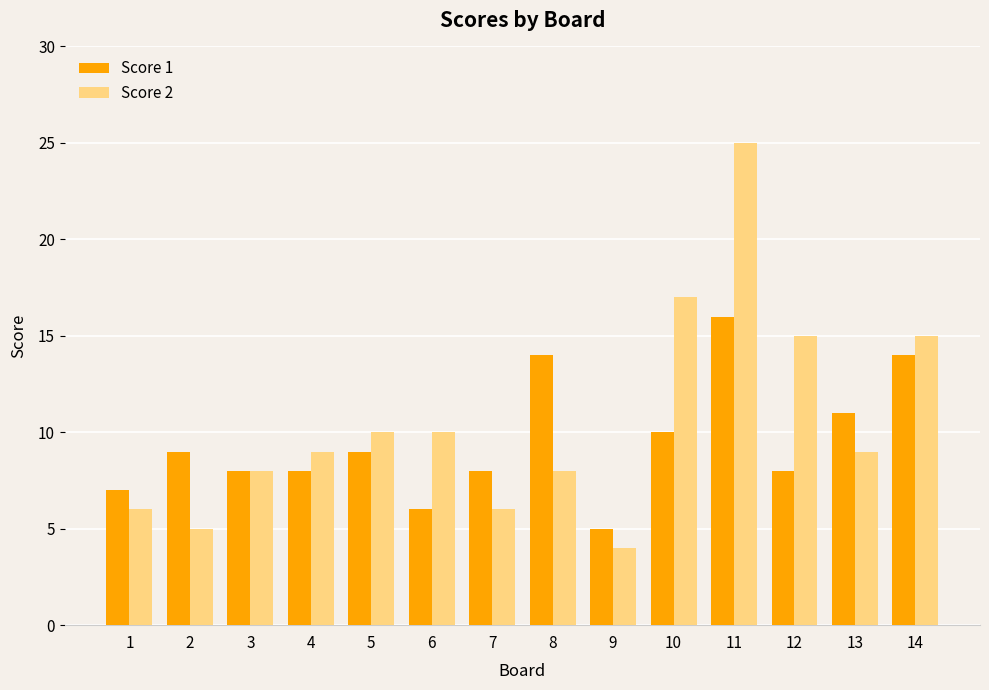

Rank the series by their maximum value, from highest to lowest.

Score 2, Score 1